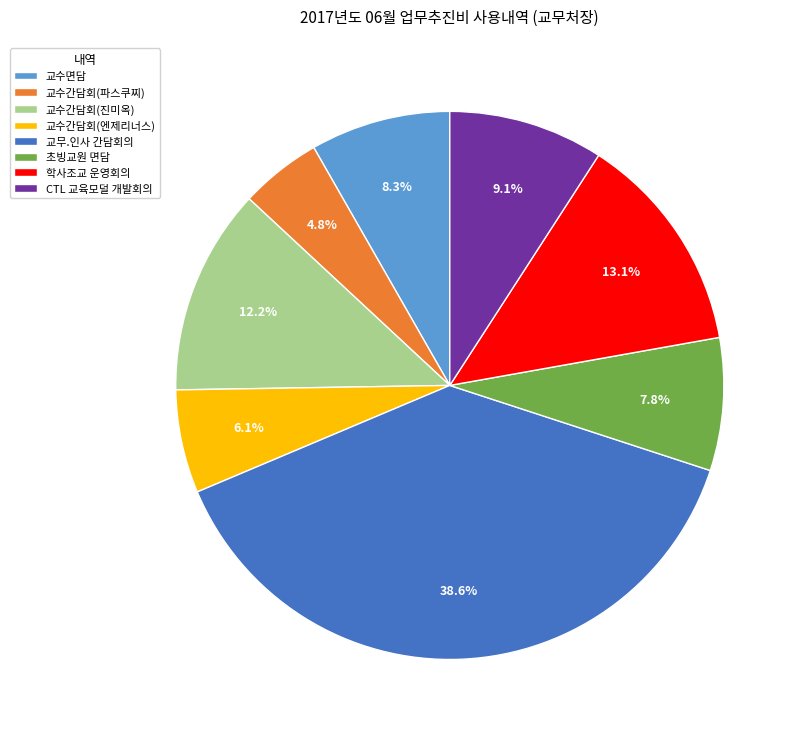

Which has a higher value, 초빙교원 면담 or 교무.인사 간담회의?

교무.인사 간담회의